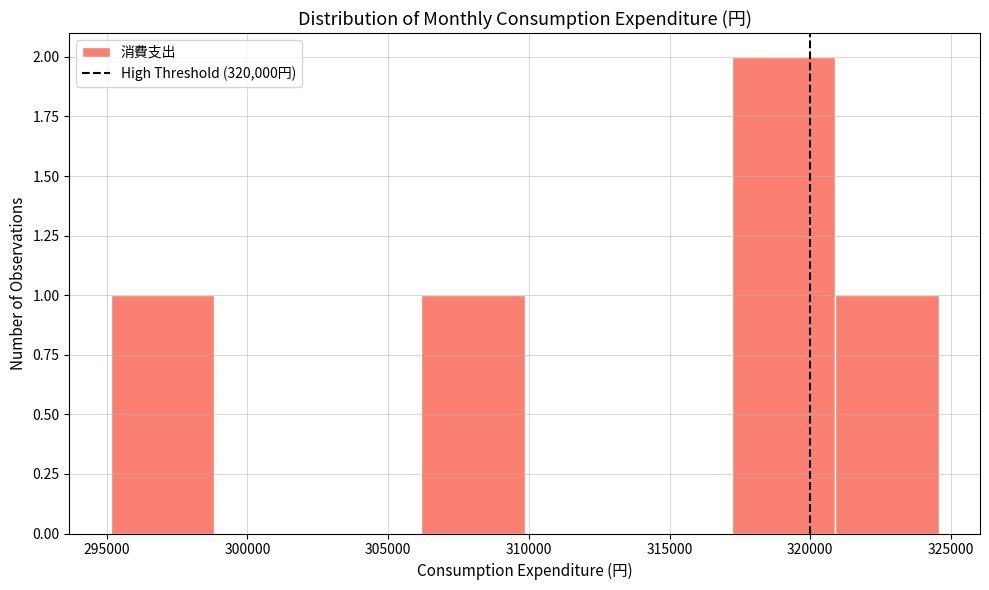

Reading left to right, list every bar in this chart as the range it spans on the x-axis followed by its height. Neither the bar edges nor the heights are printed on the chart, so give them approximately, as read against the axes.

295000 to 299000: 1
299000 to 302500: 0
302500 to 306000: 0
306000 to 310000: 1
310000 to 313500: 0
313500 to 317000: 0
317000 to 321000: 2
321000 to 324500: 1